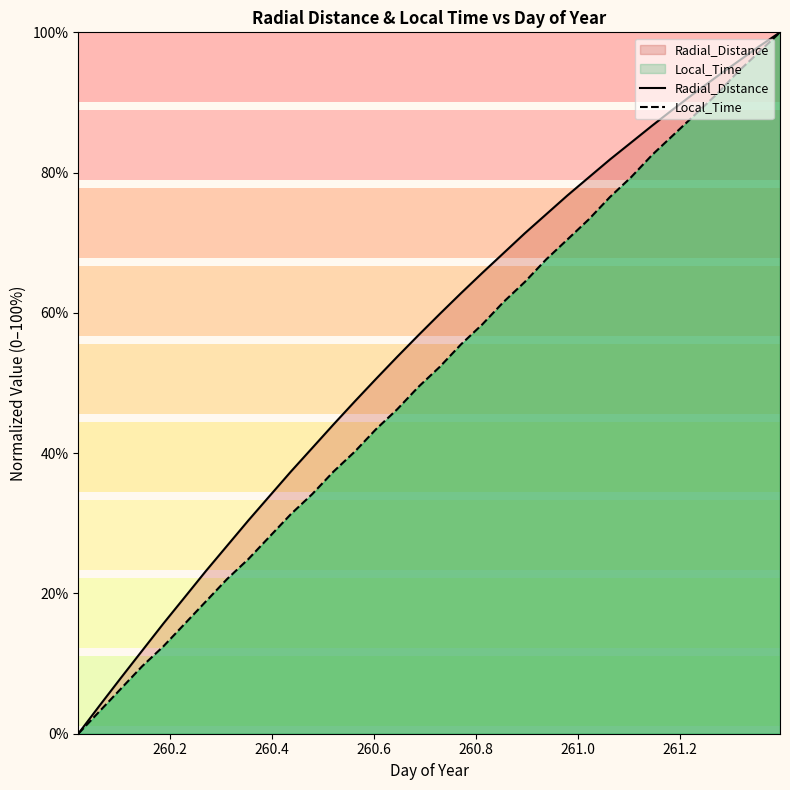

What is the average value of the Local_Time series?

50.6